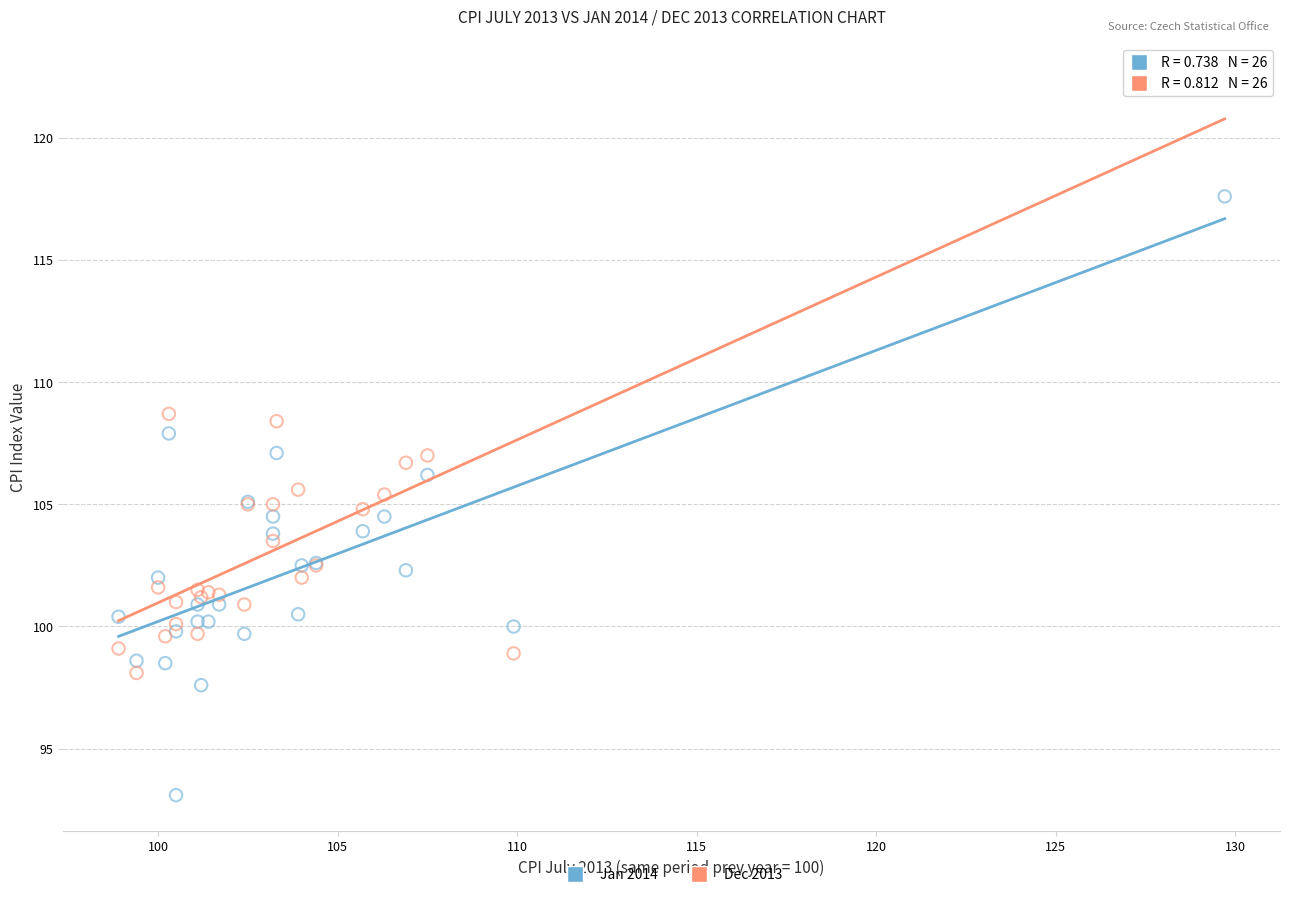

What is the X range (max minus min) for the scatter plot?

30.8